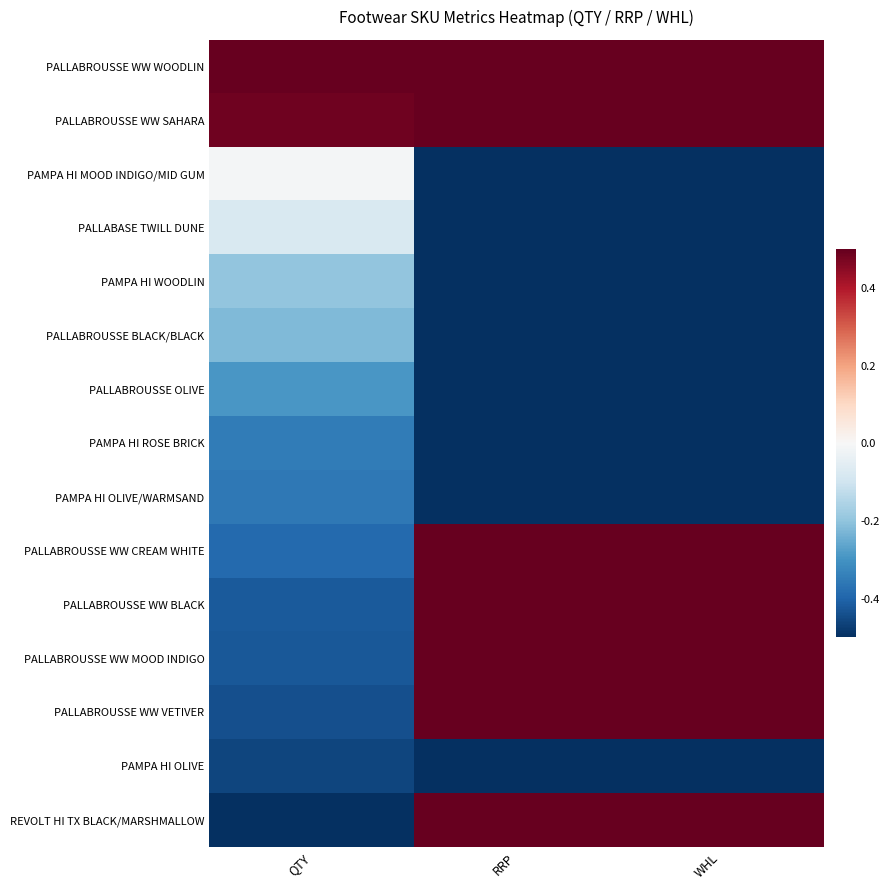

Rank the series at QTY from highest to lowest value.

PALLABROUSSE WW WOODLIN, PALLABROUSSE WW SAHARA, PAMPA HI MOOD INDIGO/MID GUM, PALLABASE TWILL DUNE, PAMPA HI WOODLIN, PALLABROUSSE BLACK/BLACK, PALLABROUSSE OLIVE, PAMPA HI ROSE BRICK, PAMPA HI OLIVE/WARMSAND, PALLABROUSSE WW CREAM WHITE, PALLABROUSSE WW BLACK, PALLABROUSSE WW MOOD INDIGO, PALLABROUSSE WW VETIVER, PAMPA HI OLIVE, REVOLT HI TX BLACK/MARSHMALLOW